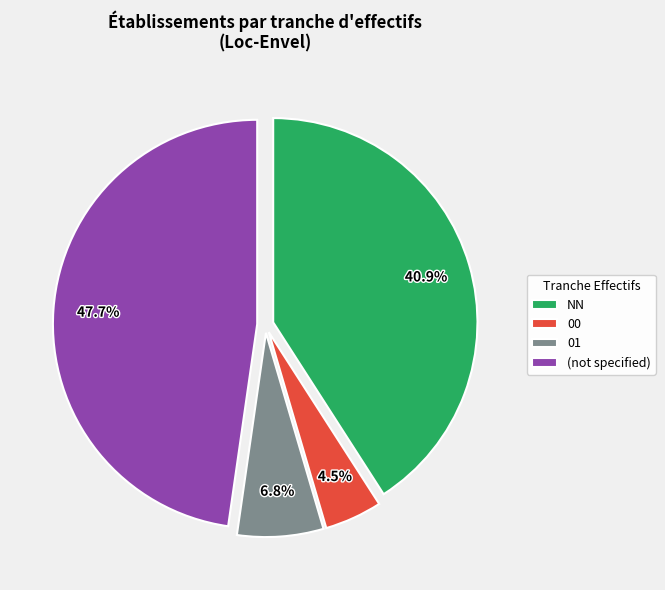

Which category has the smallest portion of the pie?

00